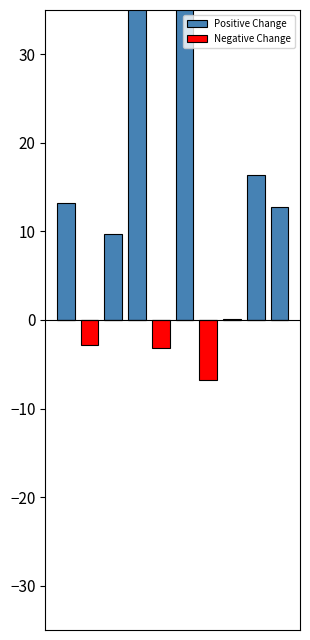

What is the highest value of the Positive Change series?

56.8